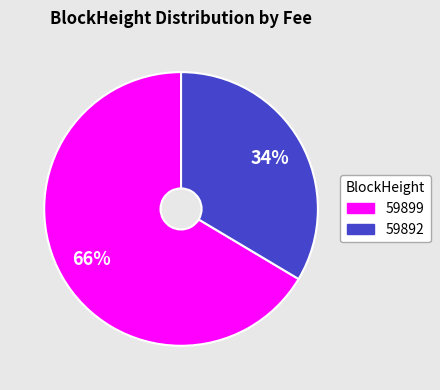

Do 59899 and 59892 together represent more than half of the pie?

Yes